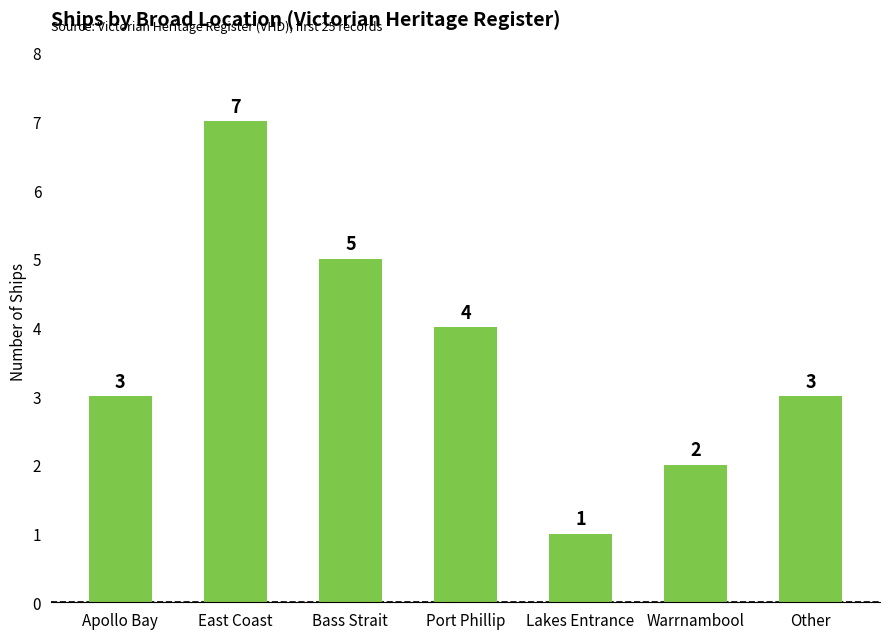

Are the bars horizontal?

No